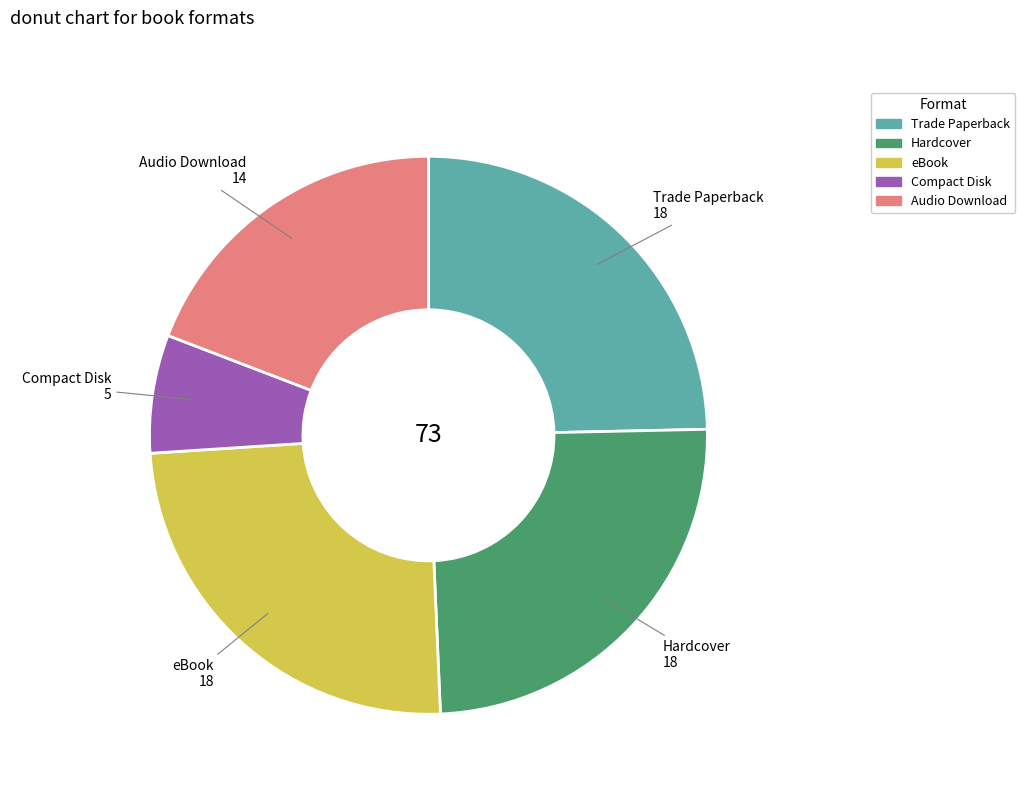

Does Hardcover represent more than half of the total?

No